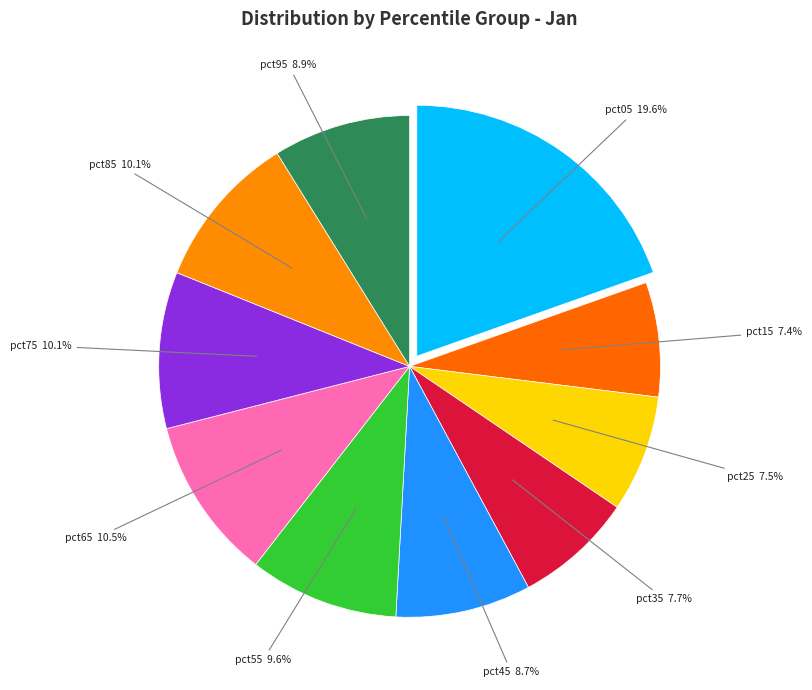

Approximately how many times larger is the value at pct45 compared to pct85?

0.9